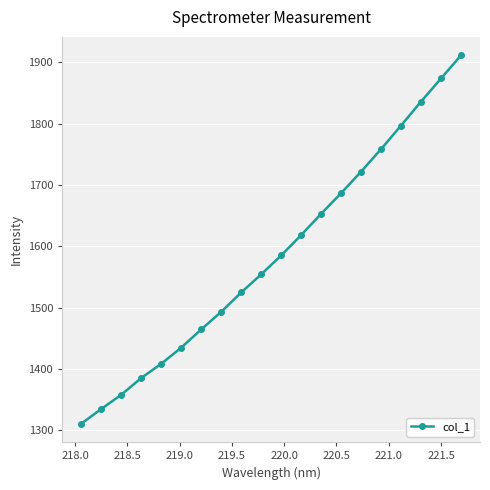

How many distinct data groups are displayed?

1